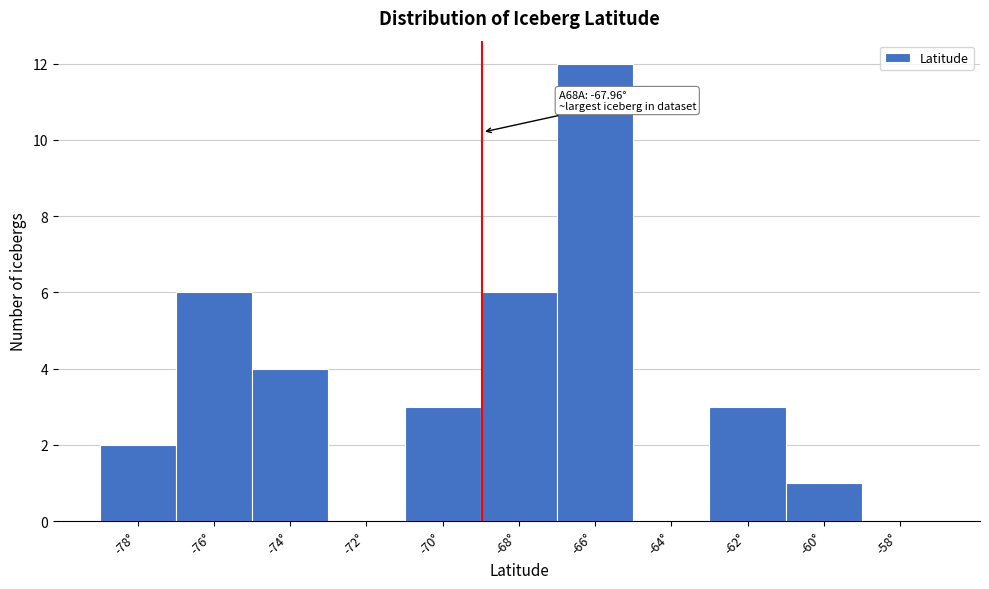

Reading left to right, what are all the values shown in this chart?

-78°=2	-76°=6	-74°=4	-72°=0	-70°=3	-68°=6	-66°=12	-64°=0	-62°=3	-60°=1	-58°=0